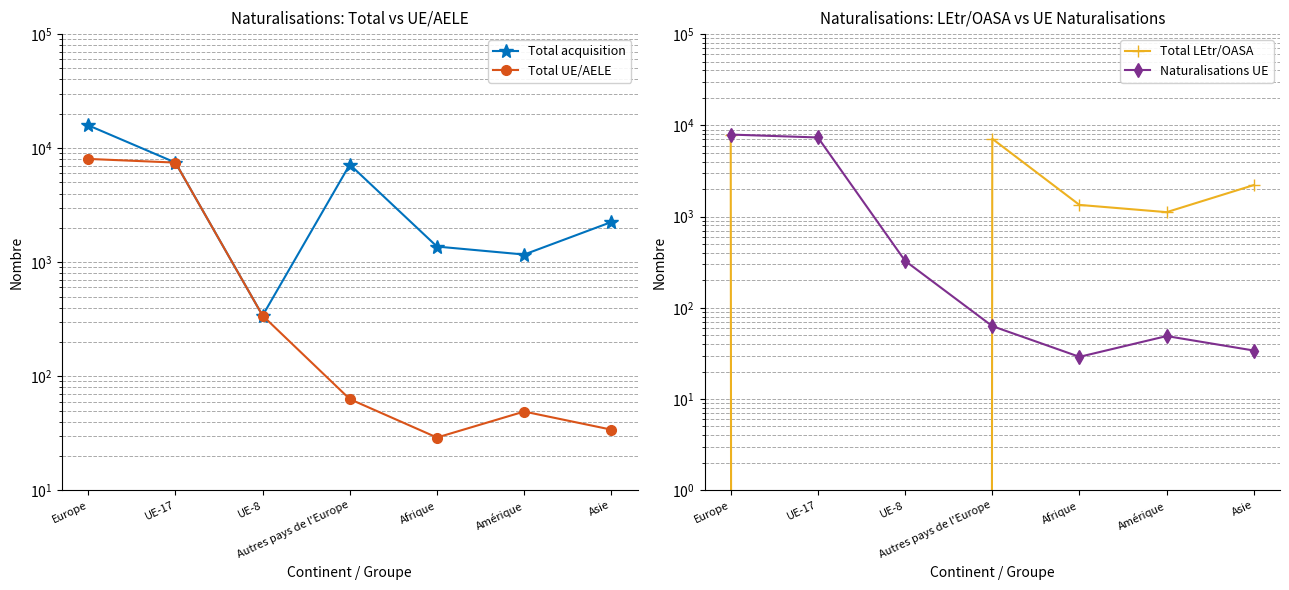

Which series changed the most between Europe and UE-8?

Total acquisition